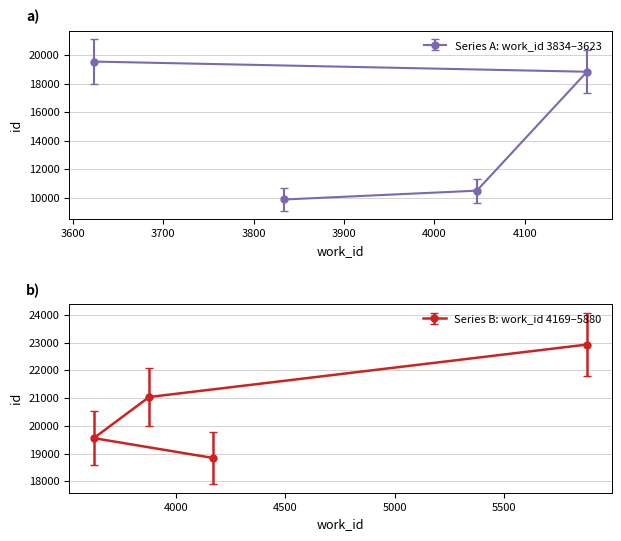

Read the value at 4047, to the nearest 50.

10500